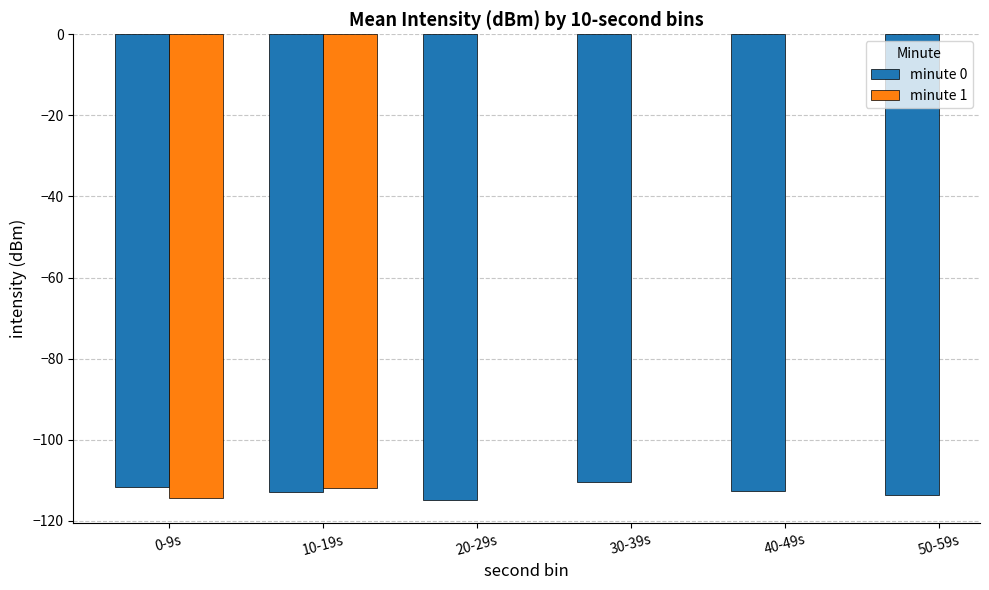

Is it true that minute 0 equals -186.2 at 0-9s?

False